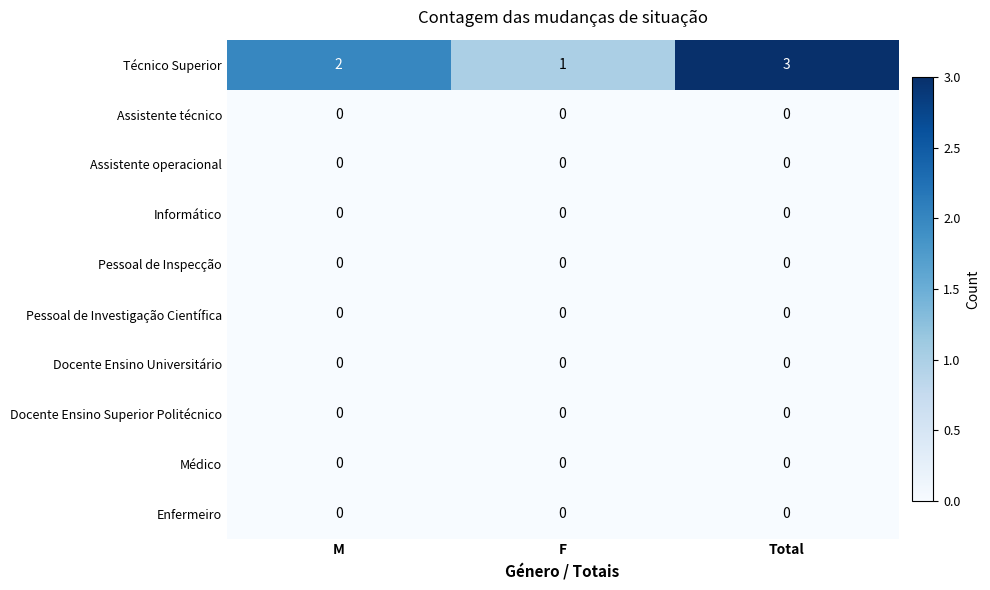

What is the total value across all series at M?

2